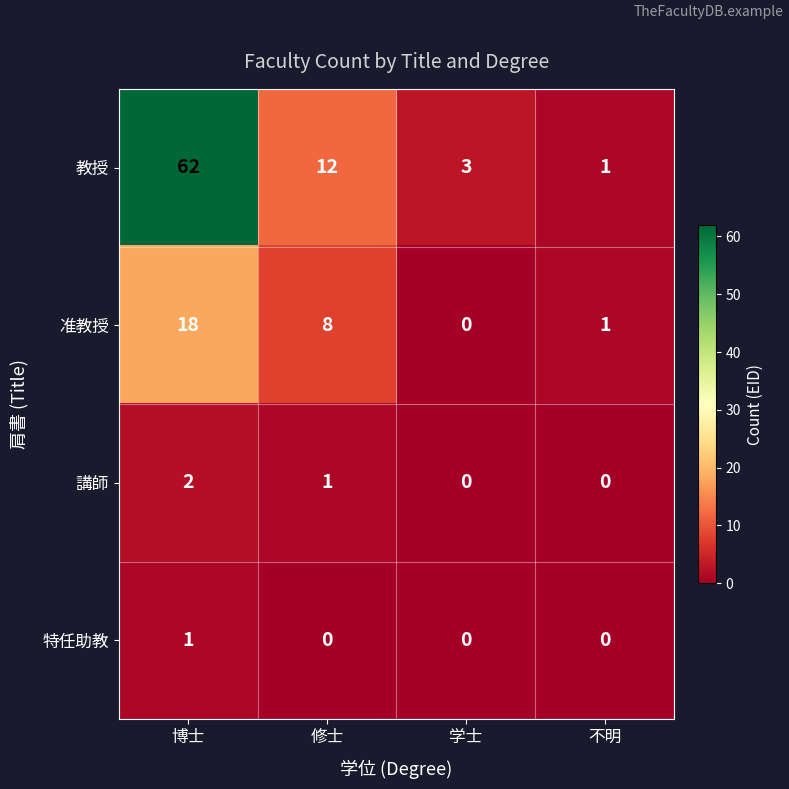

Count the number of categories in the chart.

4